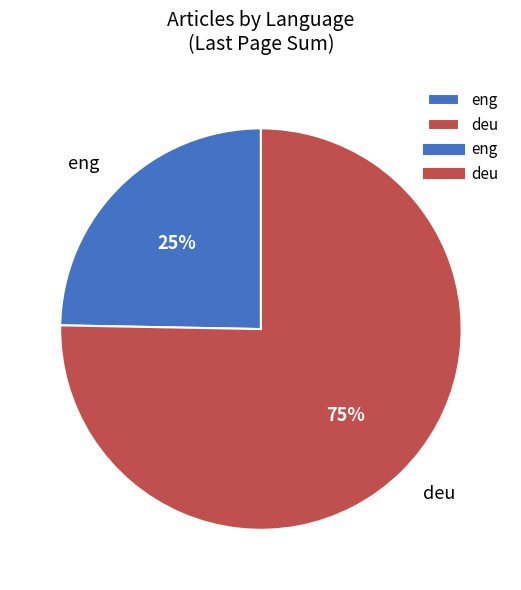

What percentage is the eng slice, to the nearest percent?

25%